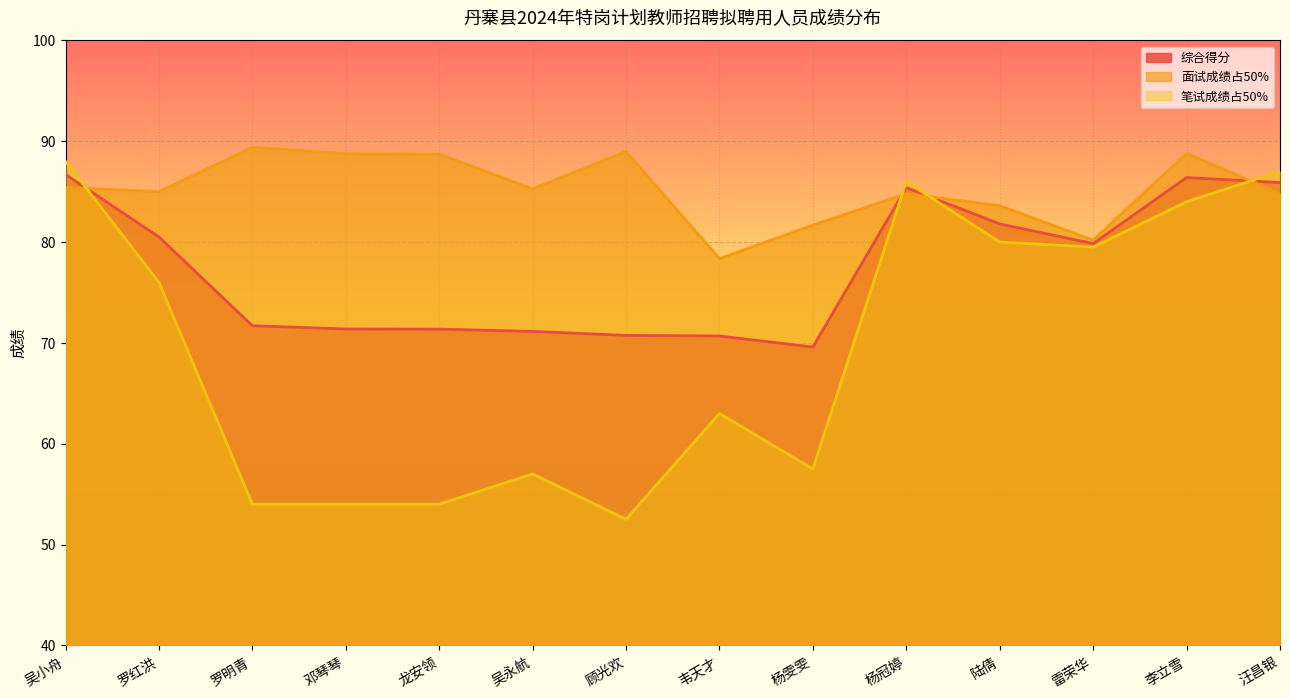

What is the difference between the highest and lowest values at 汪昌银?

2.2